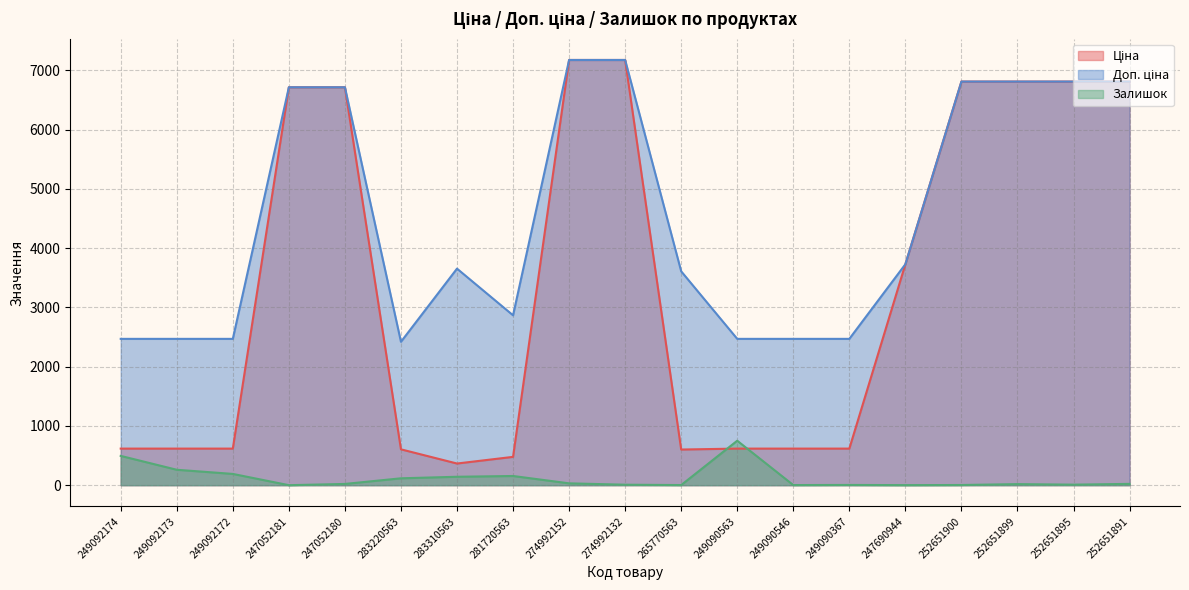

Is the value of Ціна at 249090546 greater than the value of Залишок at 249092173?

Yes